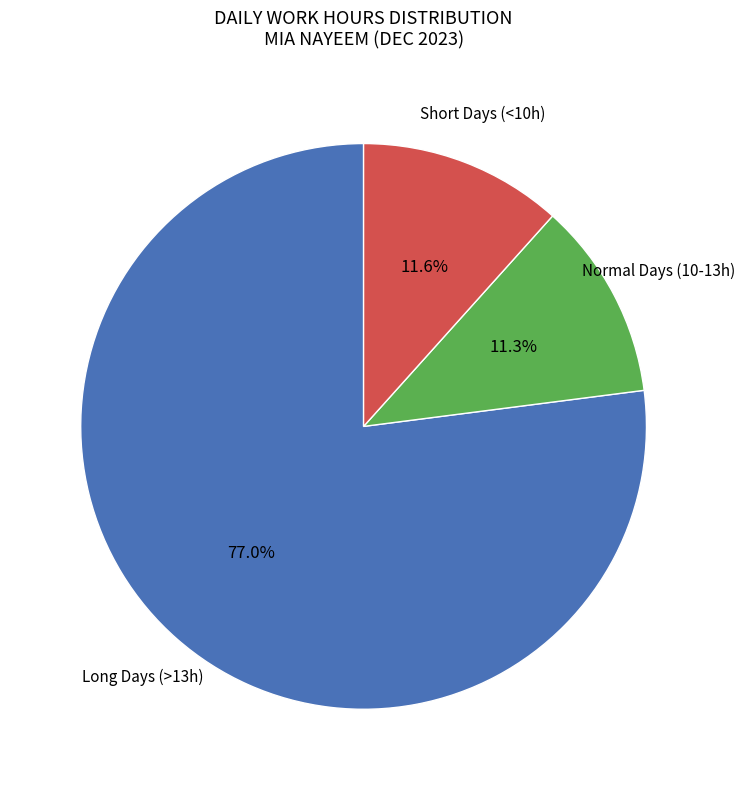

Combined, do Short Days (<10h) and Normal Days (10-13h) account for over 50%?

No